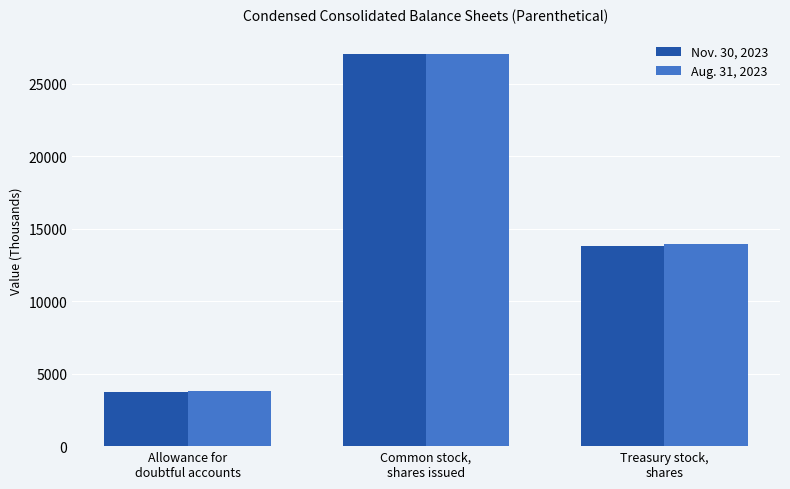

List the series in order of their overall mean, highest first.

Aug. 31, 2023, Nov. 30, 2023